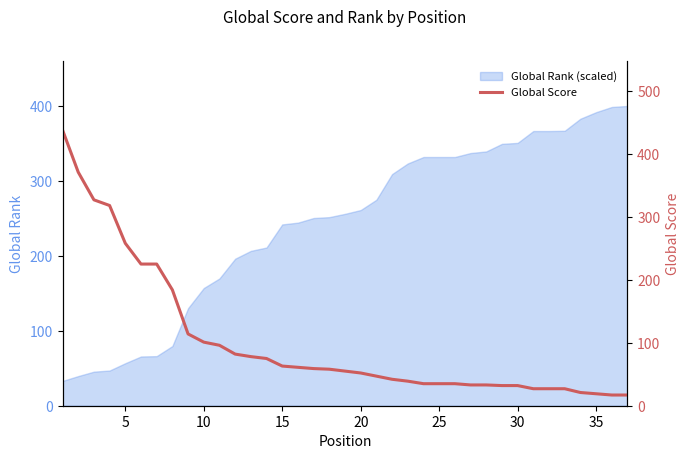

How many lines are shown in the chart?

1